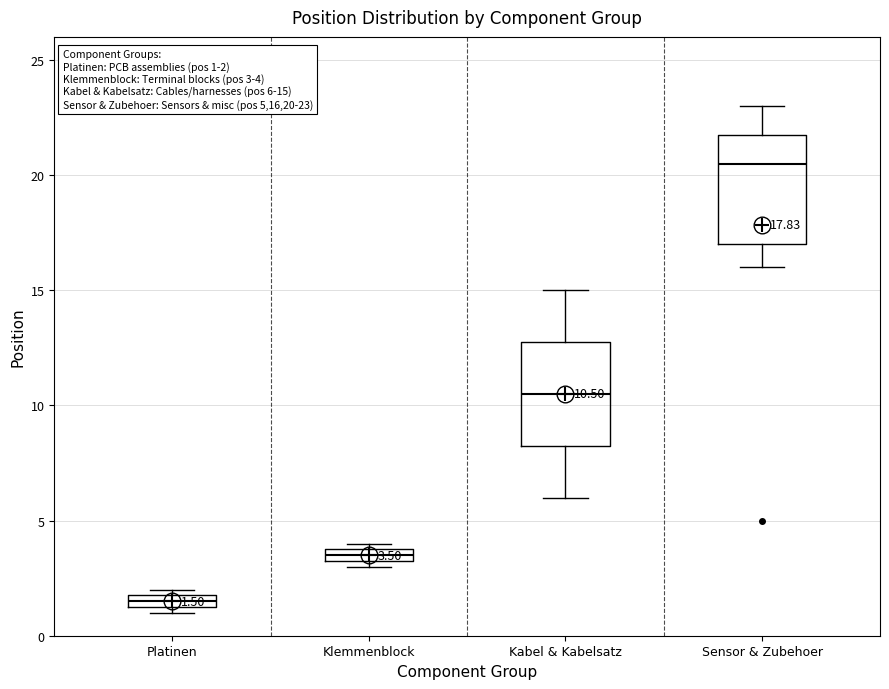

Which box has the lowest median line?

Platinen